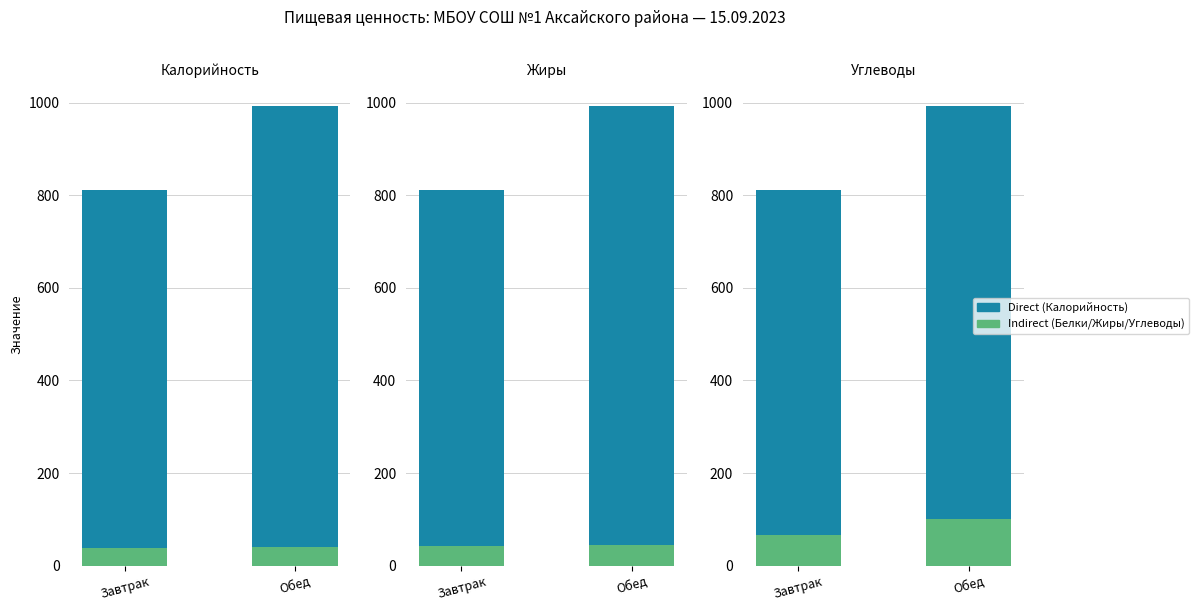

Which category has the lowest value in the Indirect series?

Завтрак